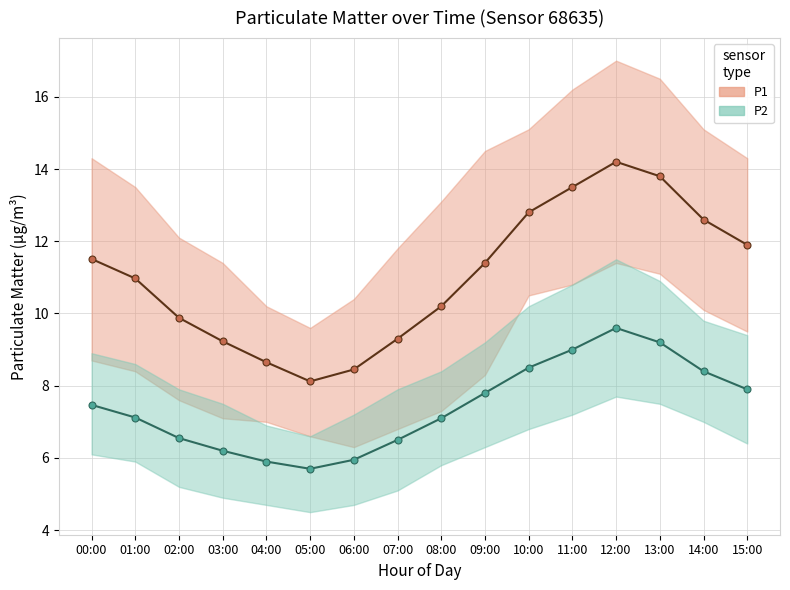

How many data points in P2 are above 7?

10